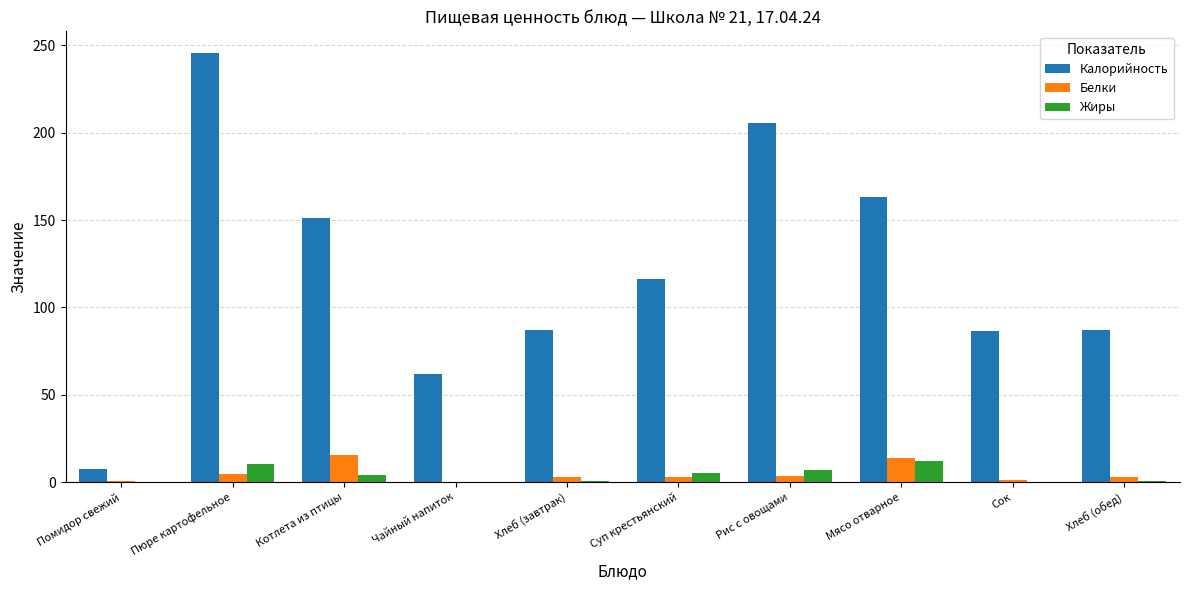

What is the total value across all series at Суп крестьянский?

123.9